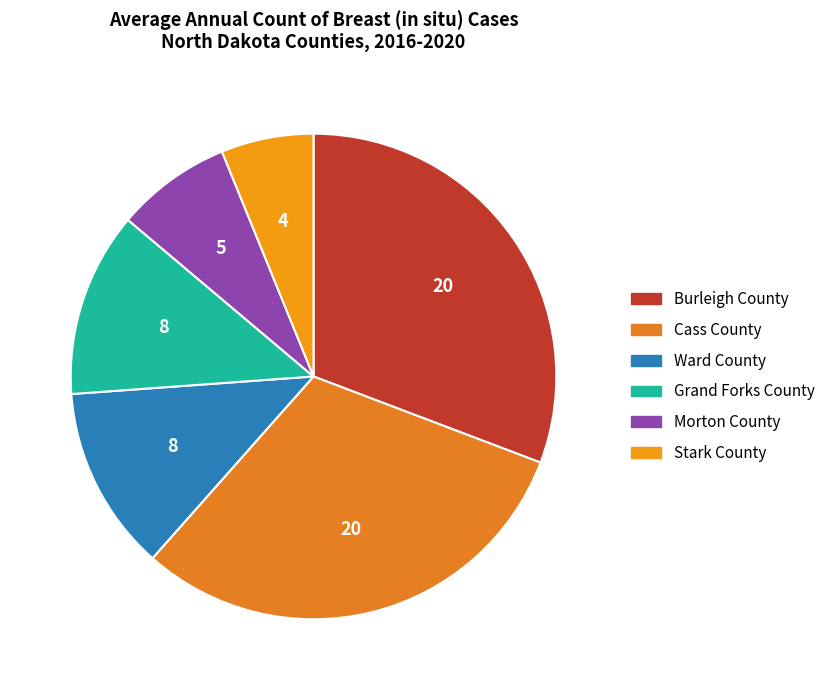

To the nearest percent, what portion does Stark County represent?

6%